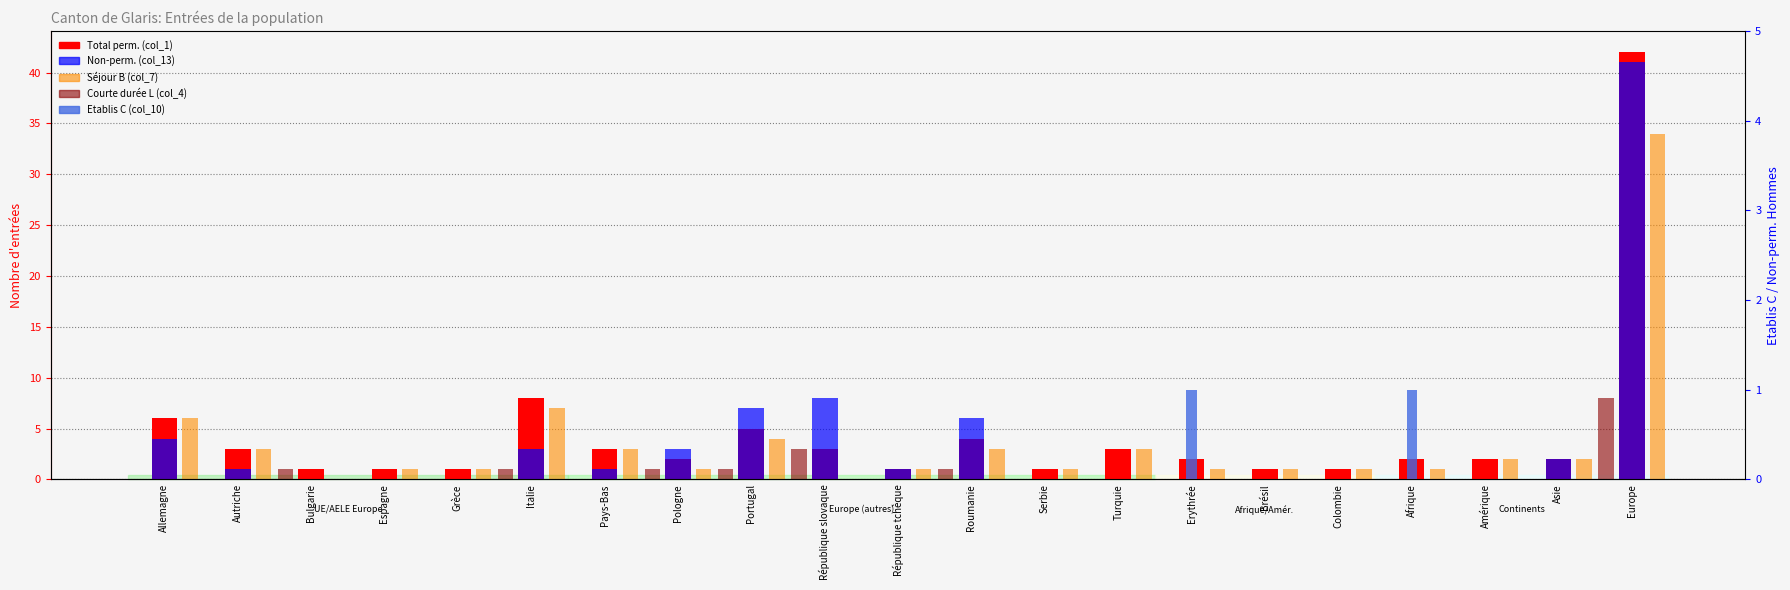

The Total perm. (col_1) series shows 3 at Allemagne. True or false?

False